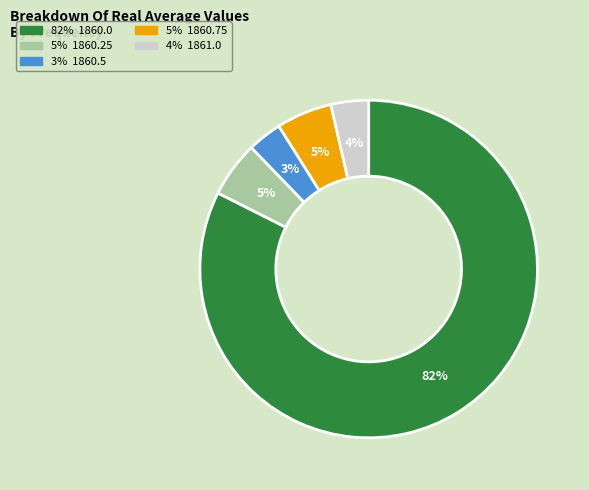

Is there any slice that represents more than half of the pie?

Yes